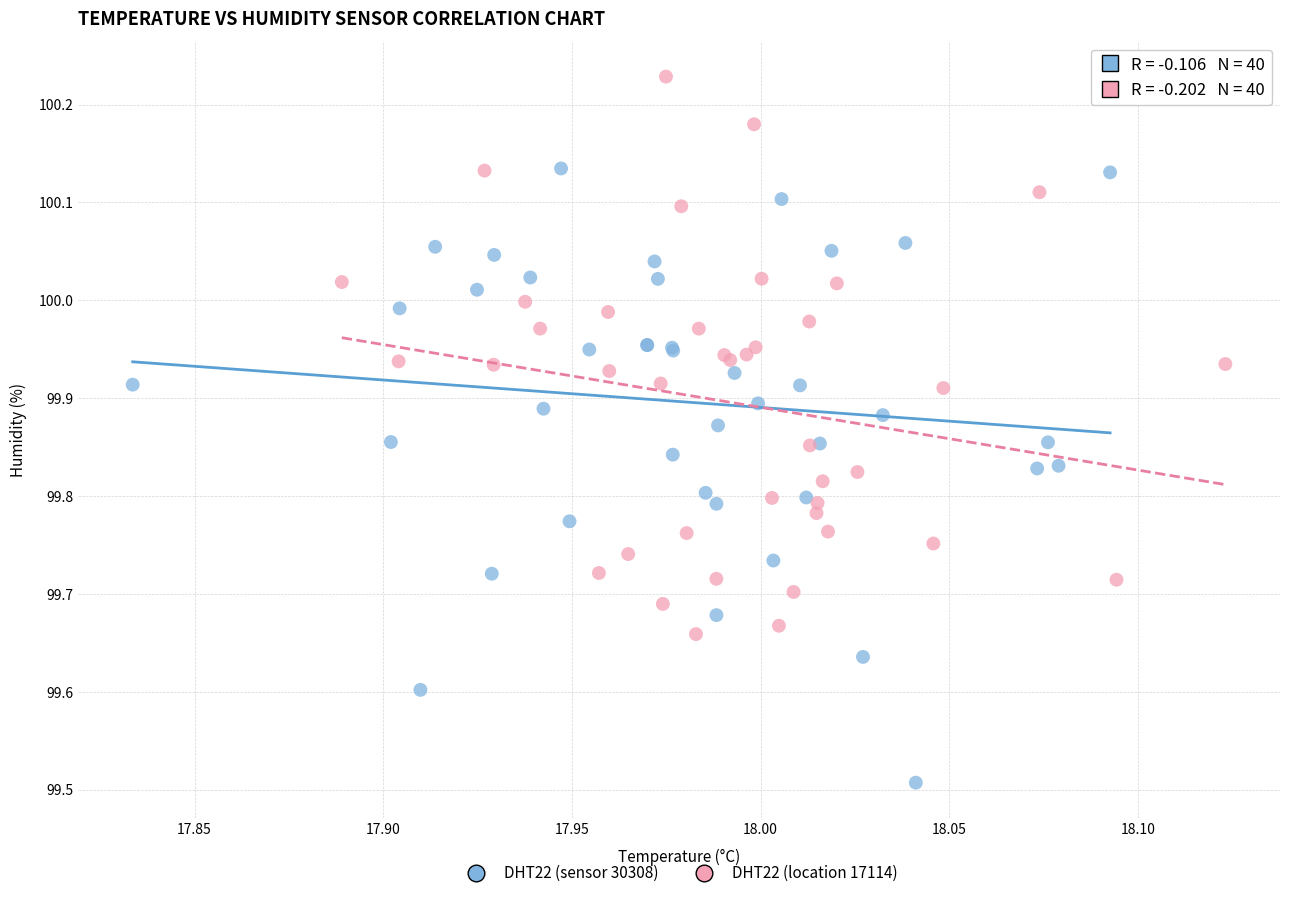

Which series has the widest spread of Y values?

DHT22 (sensor 30308)